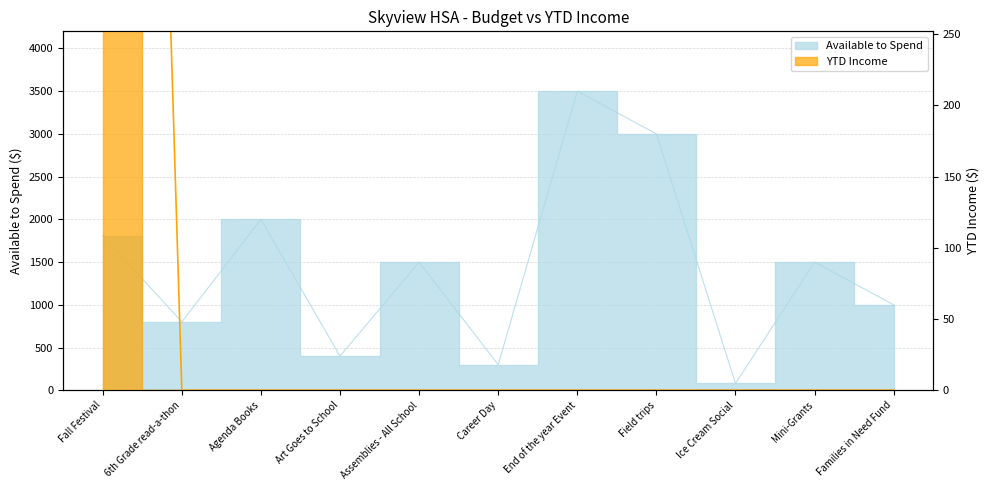

Reading right to left, what are all the values shown in this chart?

Available to Spend: Families in Need Fund=1000.0	Mini-Grants=1500.0	Ice Cream Social=80.0	Field trips=3000.0	End of the year Event=3500.0	Career Day=300.0	Assemblies - All School=1500.0	Art Goes to School=400.0	Agenda Books=2000.0	6th Grade read-a-thon=800.0	Fall Festival=1810.8
YTD Income: Families in Need Fund=0.0	Mini-Grants=0.0	Ice Cream Social=0.0	Field trips=0.0	End of the year Event=0.0	Career Day=0.0	Assemblies - All School=0.0	Art Goes to School=0.0	Agenda Books=0.0	6th Grade read-a-thon=0.0	Fall Festival=1810.8